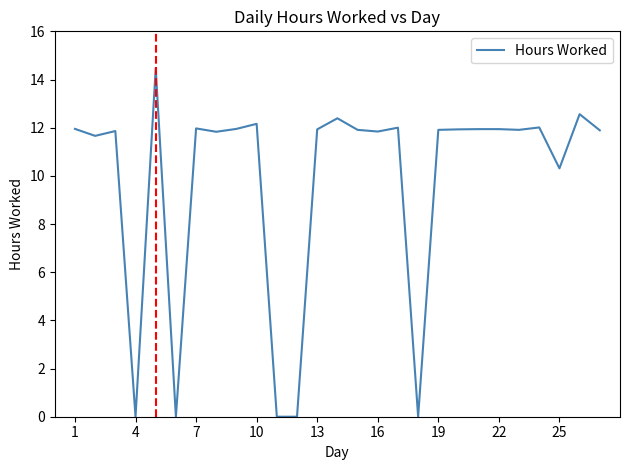

What is the greatest value displayed?

14.5